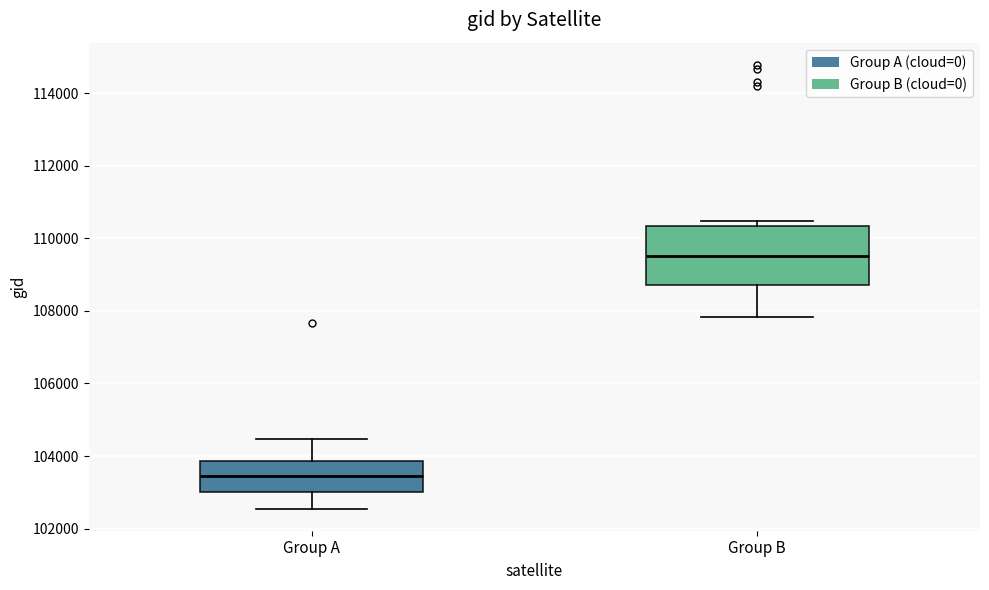

Reading left to right, read every box against the y-axis: the position of its median line, the range the box covers, and the ends of its whiskers. The values are not printed on the chart, so give them approximately, as read against the axis.

Group A: median 103400, box 103000 to 103800, whiskers 102600 to 104400
Group B: median 109600, box 108800 to 110400, whiskers 107800 to 110400 (just above the box's upper edge)